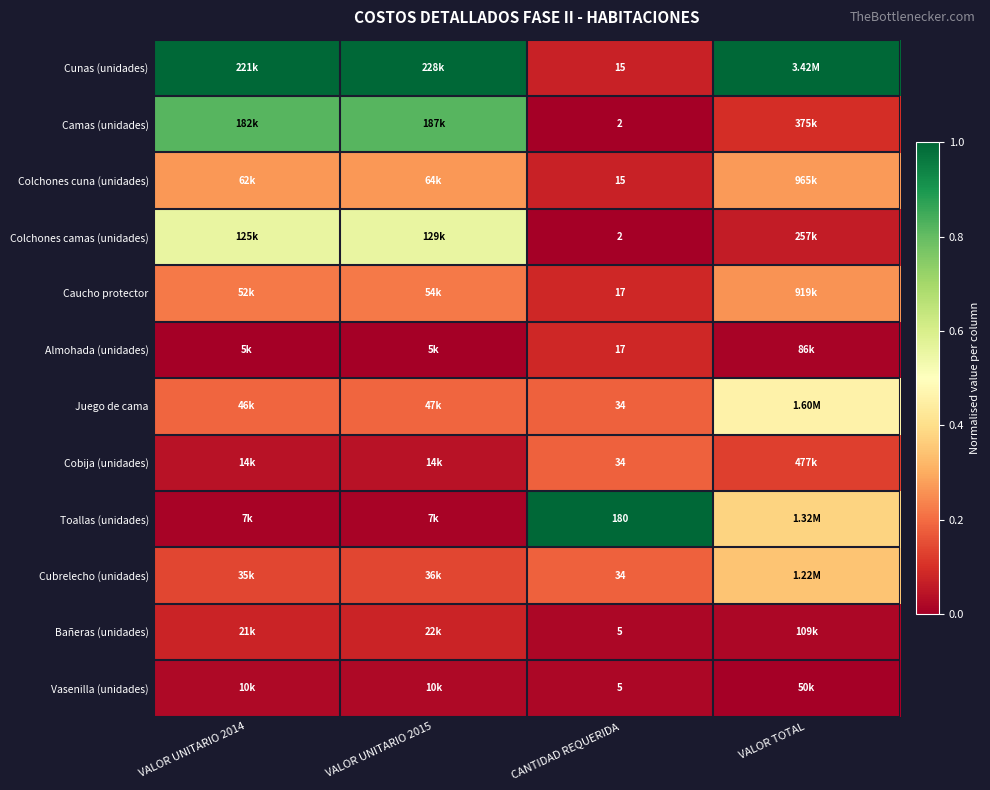

Between VALOR TOTAL and VALOR UNITARIO 2015, which is larger?

VALOR TOTAL